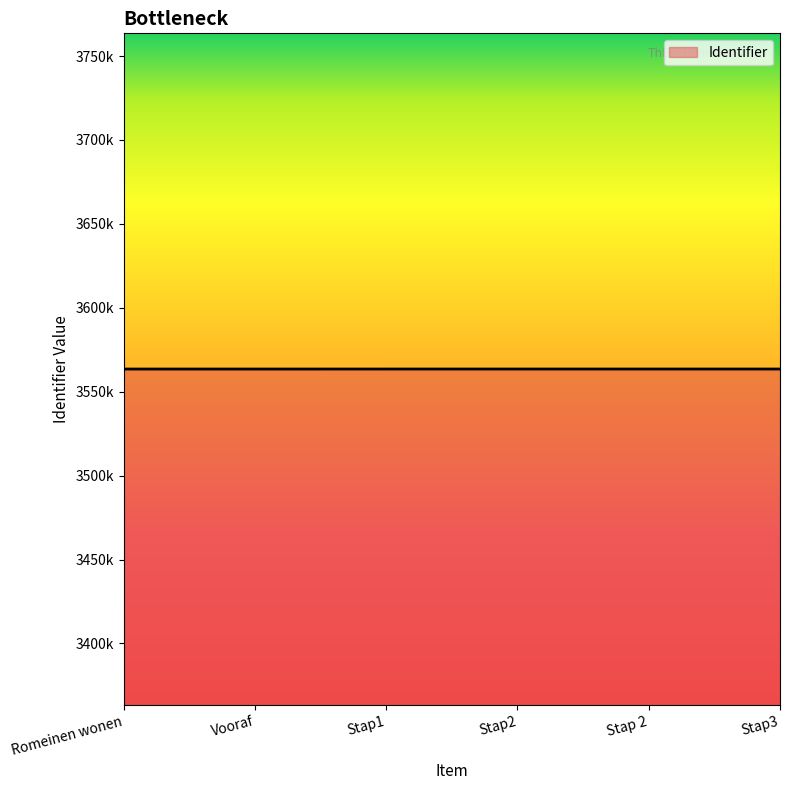

Is this an area chart (filled region under the line)?

Yes